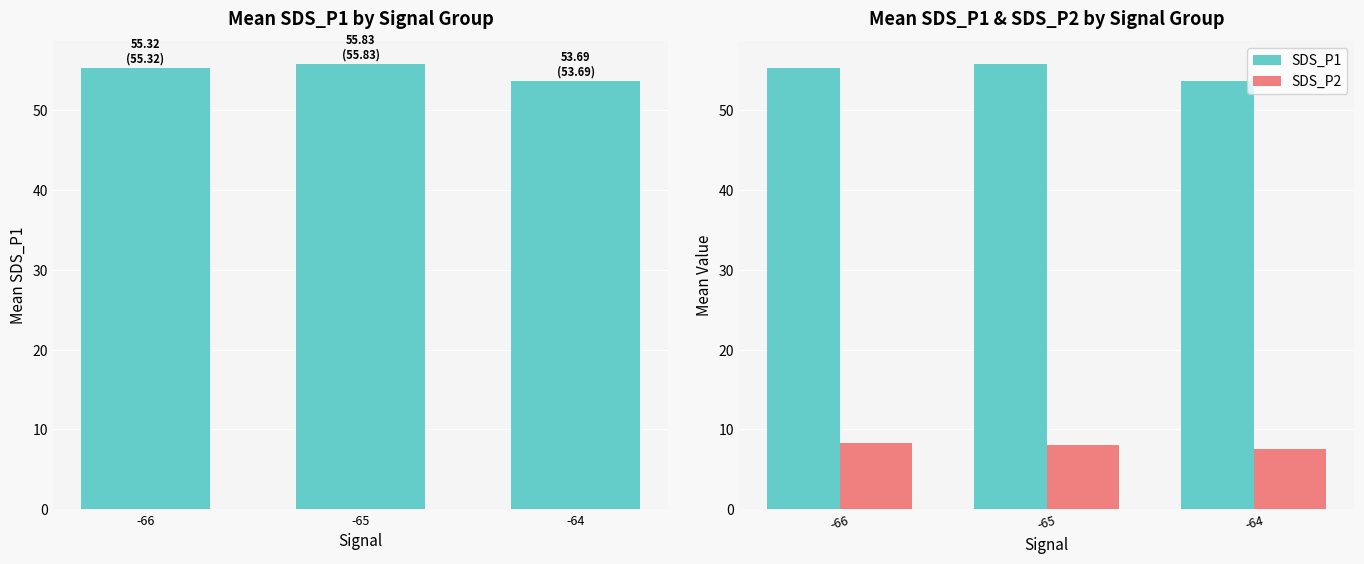

Reading left to right, extract all data points from this chart.

SDS_P1: 55.3	55.8	53.7
SDS_P2: 8.3	8.1	7.6